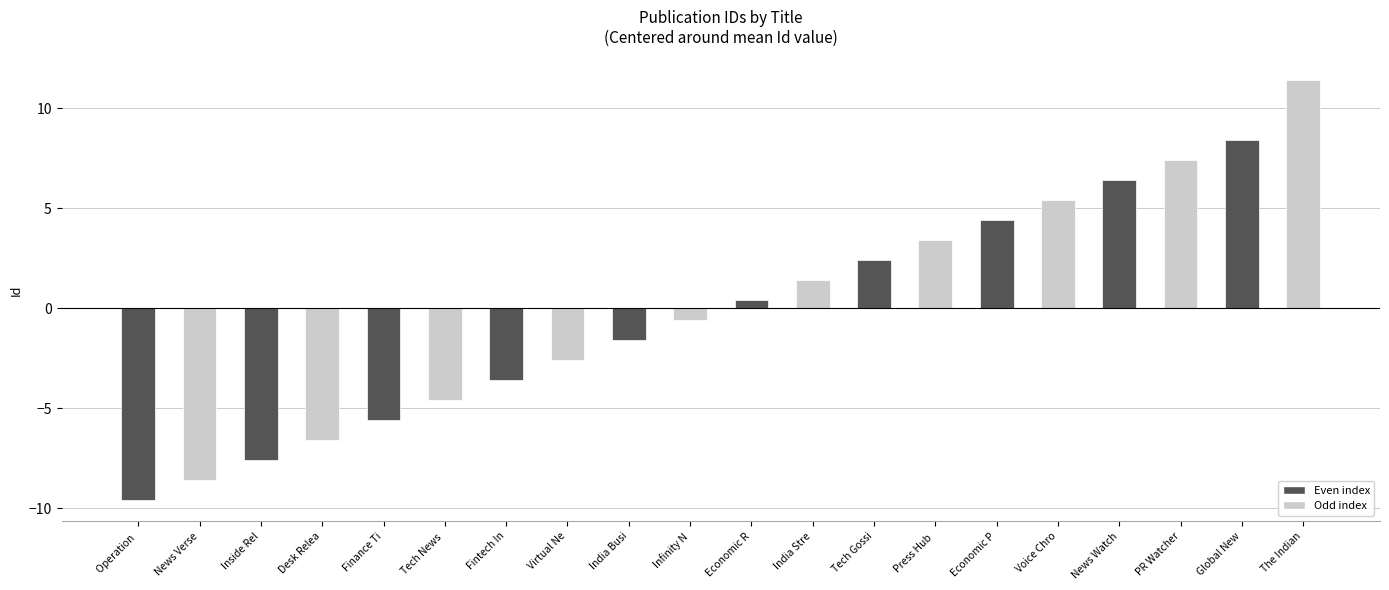

How many bars are there in total?

20